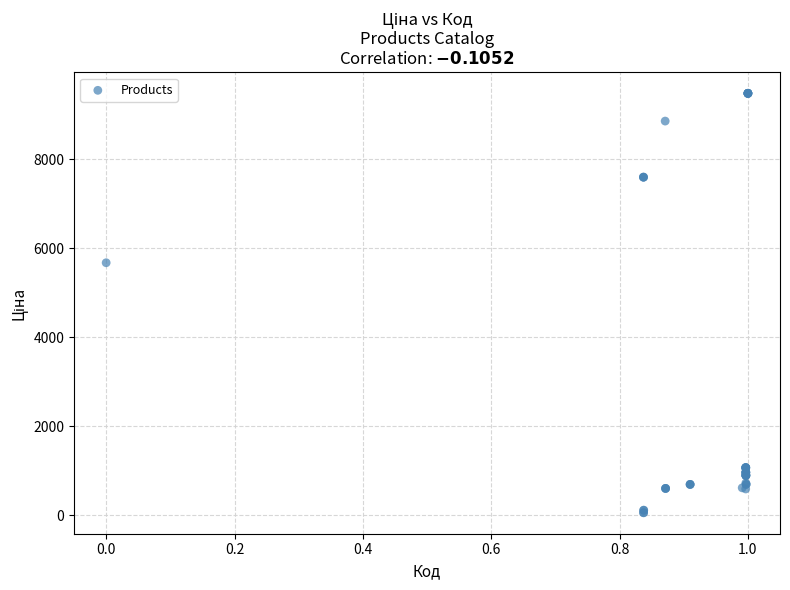

What Y value in the scatter plot is closest to 4768?

5673.8